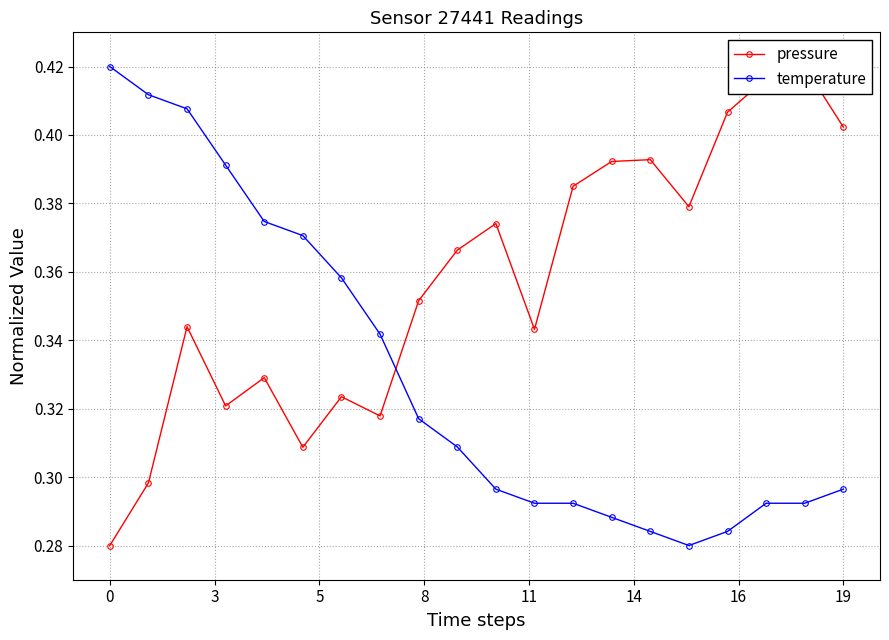

True or false: temperature and pressure cross at least once.

True